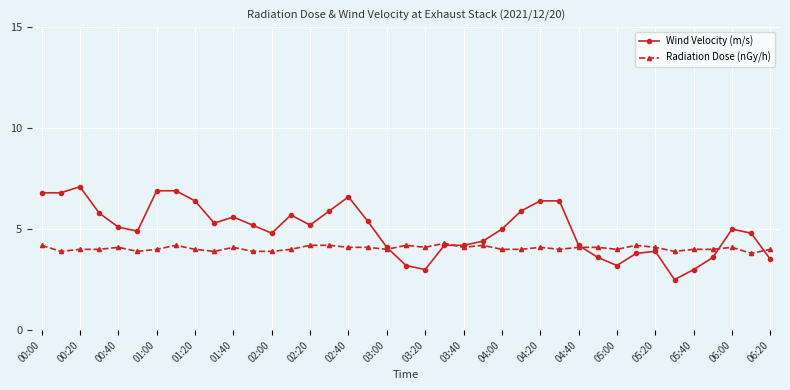

What is the difference between the maximum and minimum values in the Radiation Dose (nGy/h) series?

0.5